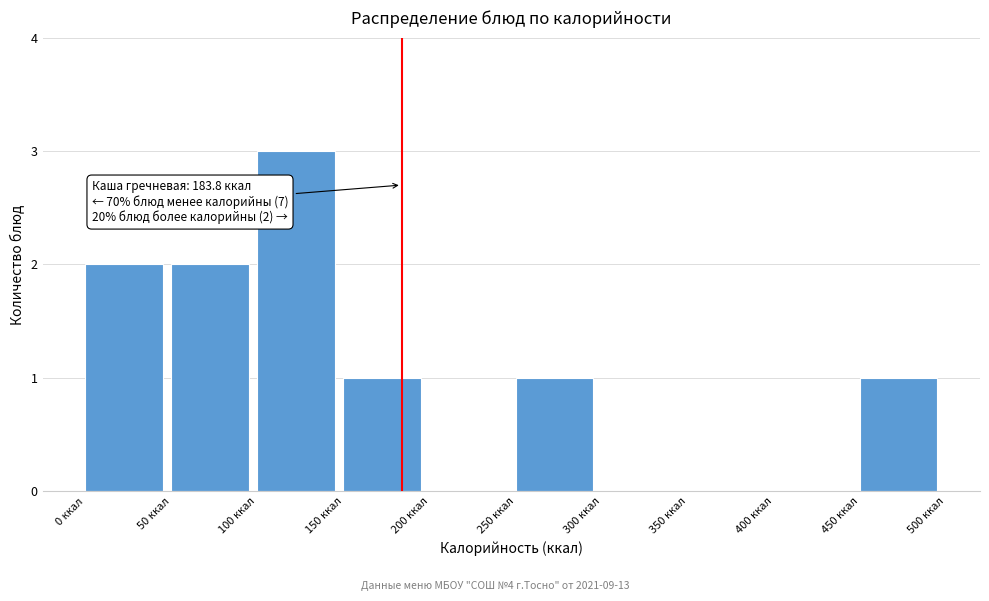

Over which range of the x-axis is the bar tallest?

100 to 150